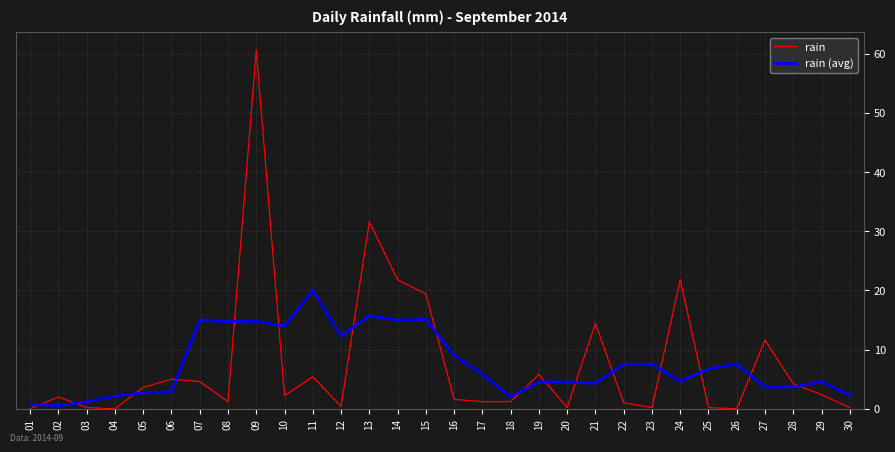

Rank the series at 08 from lowest to highest value.

rain, rain (avg)